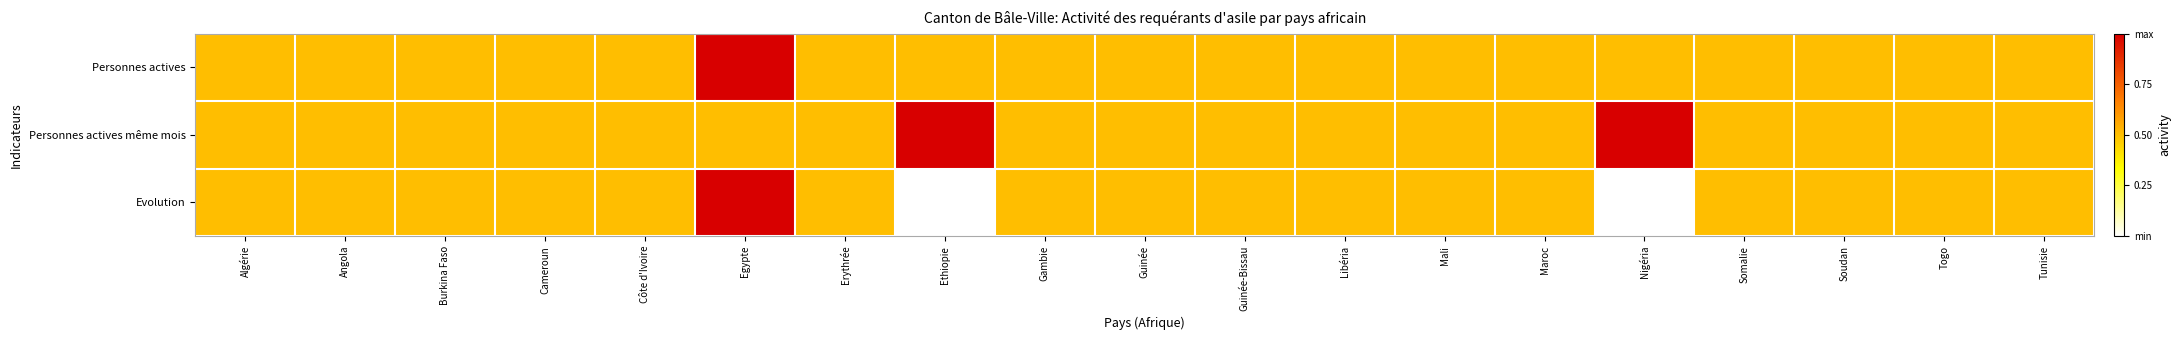

List the series in order of their overall mean, lowest first.

Evolution, Personnes actives, Personnes actives même mois